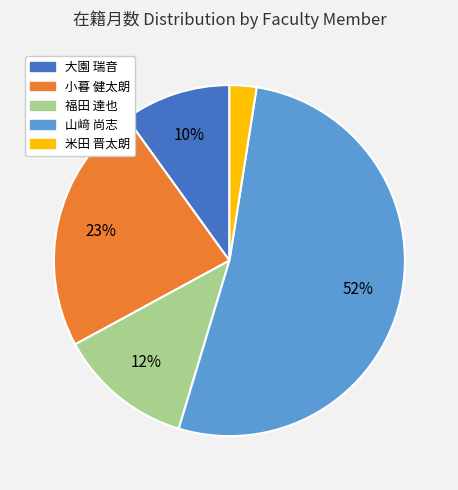

Is the sum of 米田 晋太朗 and 小暮 健太朗 greater than half?

No